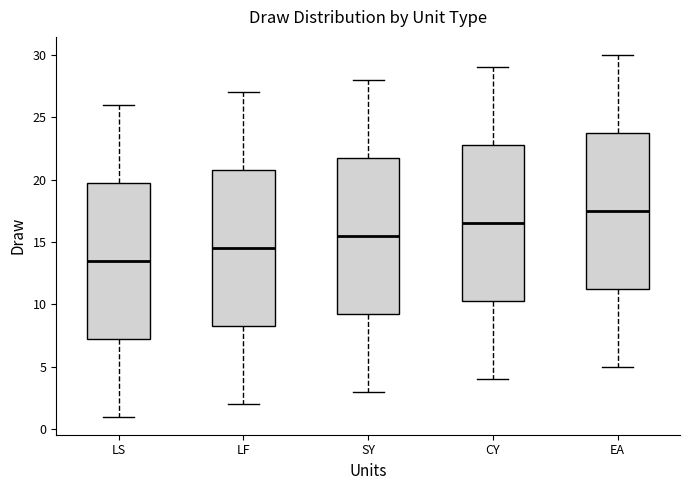

Reading left to right, transcribe this box plot: for each box, give where its median line is, the range the box spans, and where its two whiskers end, as read against the y-axis. The values are not printed on the chart, so give them approximately, as read against the axis.

LS: median 13.5, box 7.5 to 20.0, whiskers 1.0 to 26.0
LF: median 14.5, box 8.5 to 21.0, whiskers 2.0 to 27.0
SY: median 15.5, box 9.5 to 22.0, whiskers 3.0 to 28.0
CY: median 16.5, box 10.5 to 23.0, whiskers 4.0 to 29.0
EA: median 17.5, box 11.5 to 24.0, whiskers 5.0 to 30.0